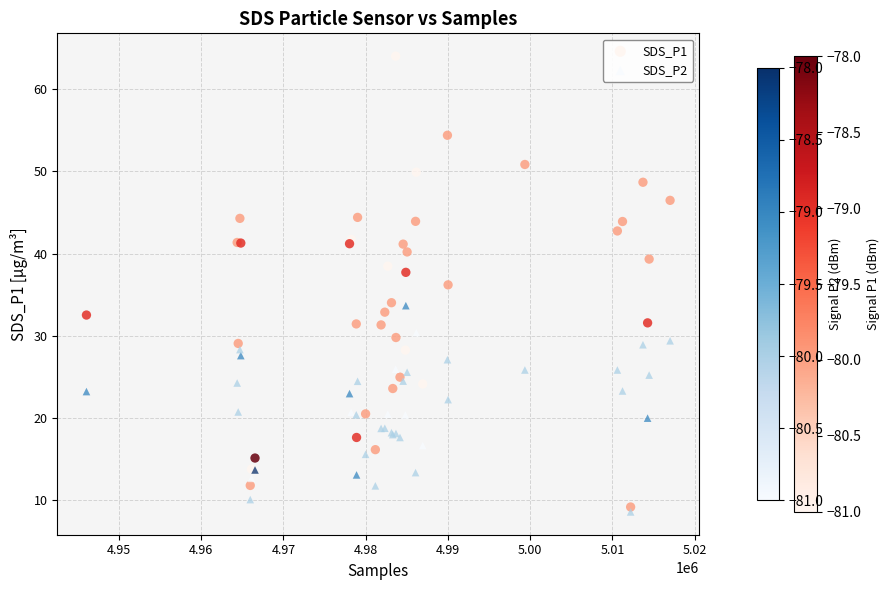

What are all the series names shown in the legend?

SDS_P1, SDS_P2